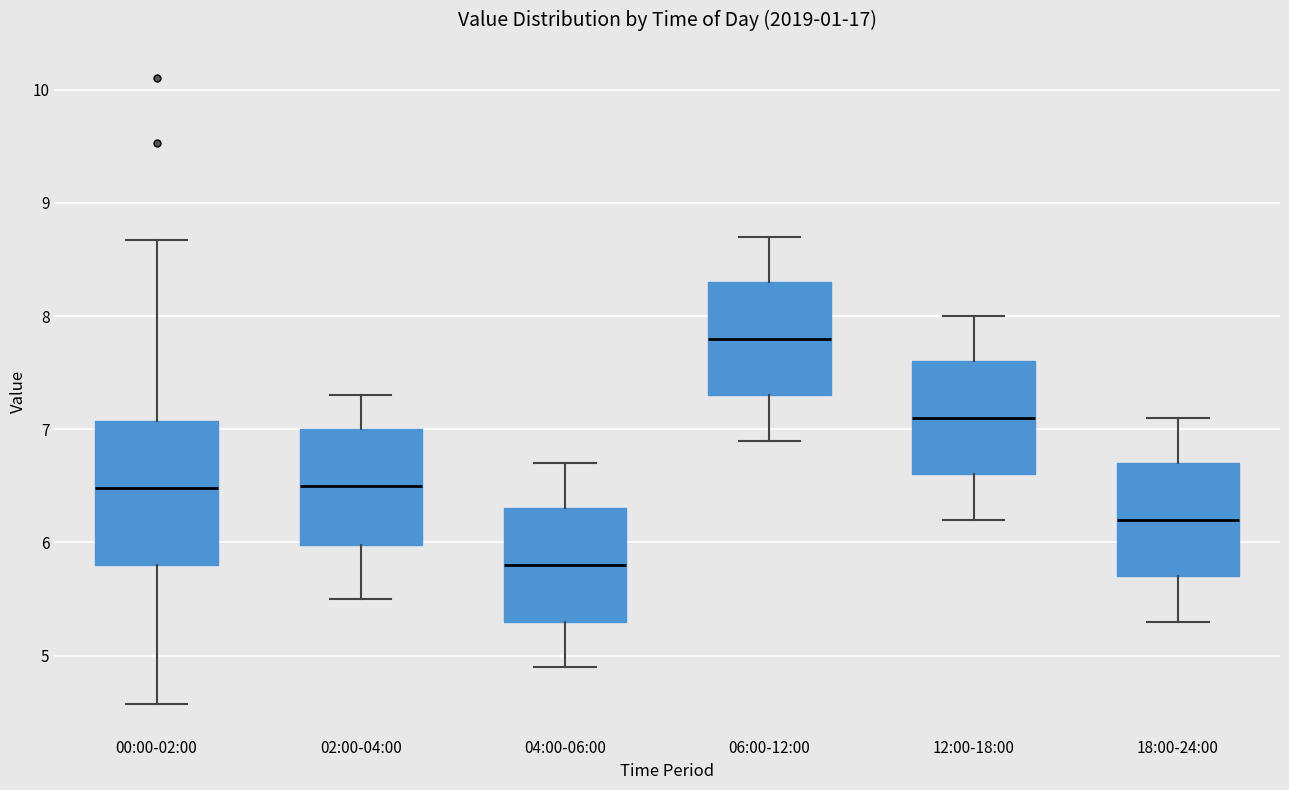

Comparing the boxes themselves (not the whiskers), which one is the tallest?

00:00-02:00